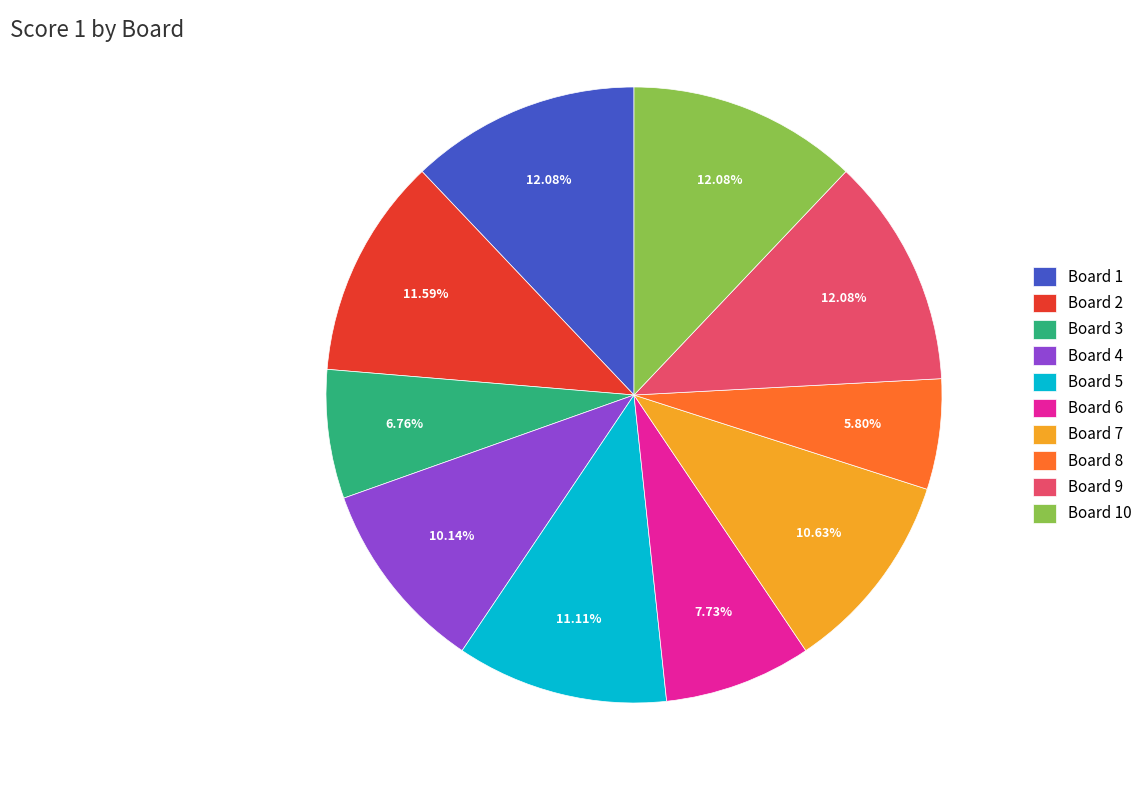

Is there any slice that represents more than half of the pie?

No